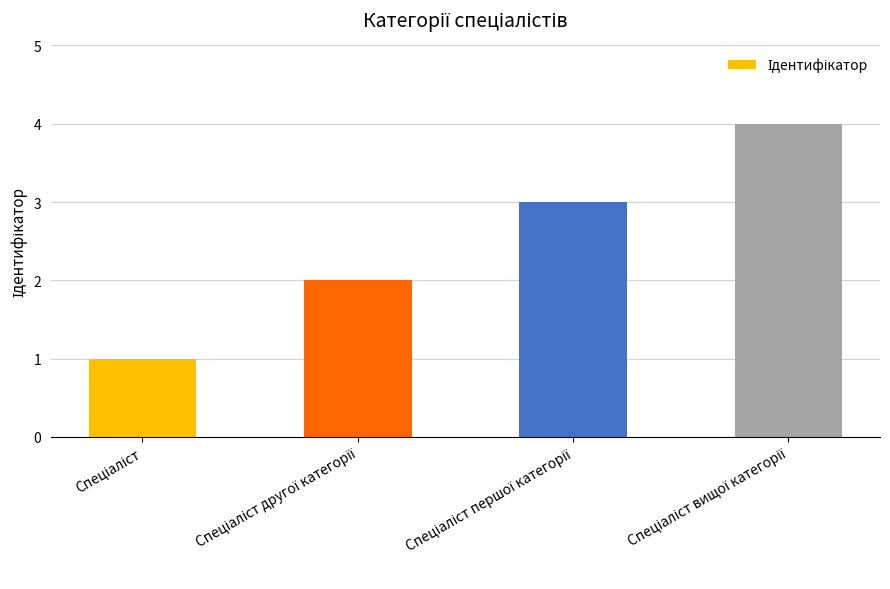

What is the maximum value shown in the chart?

4